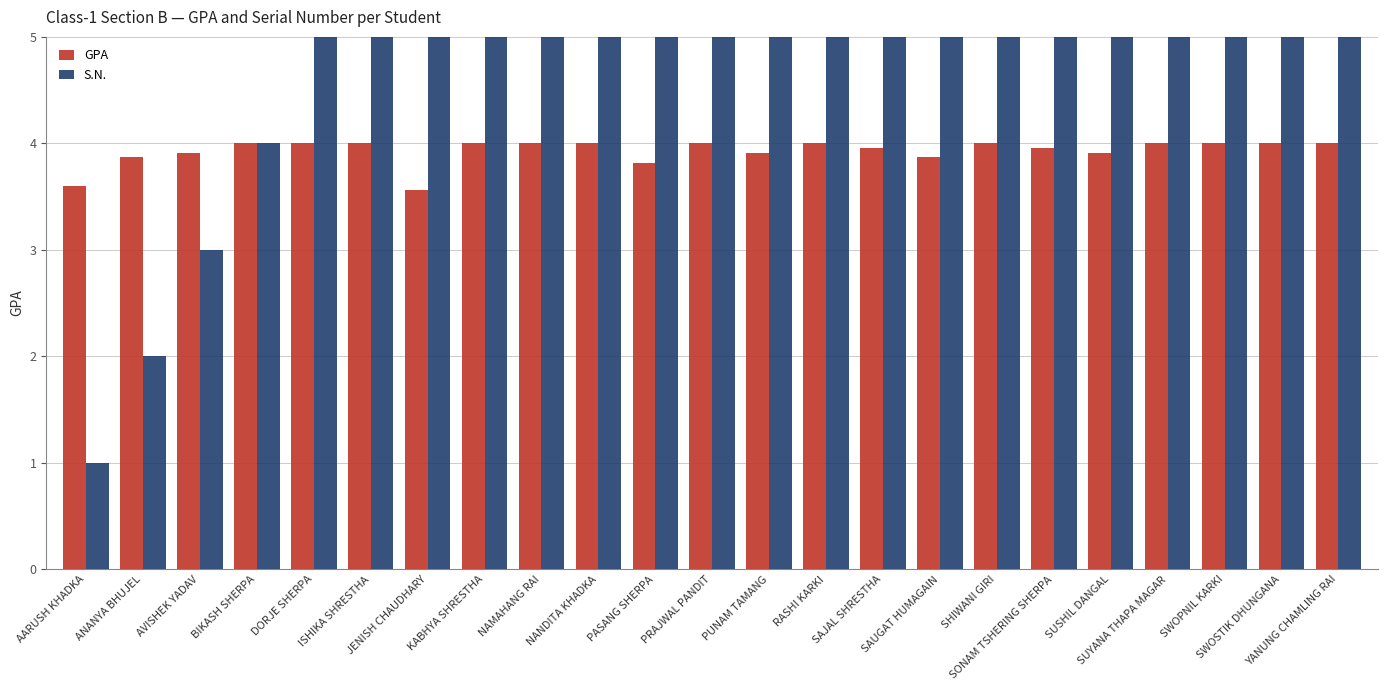

How many groups of bars are there?

23